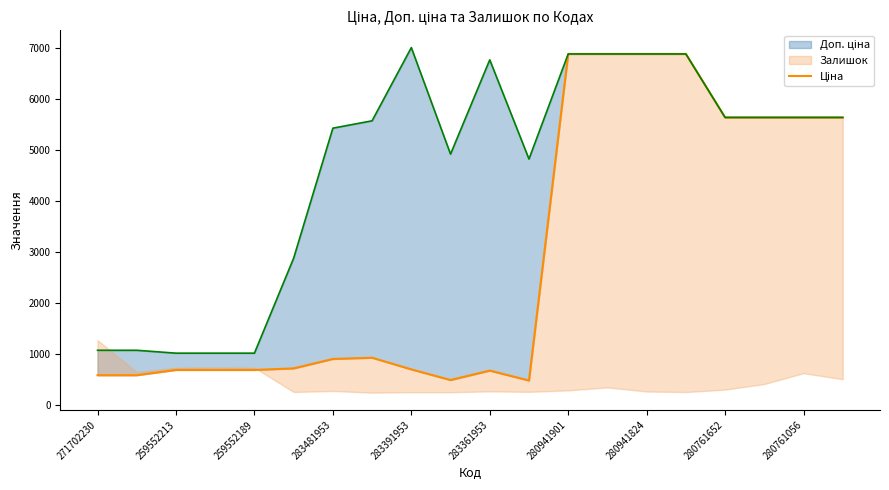

The value at 19 is 9894.3. True or false?

False